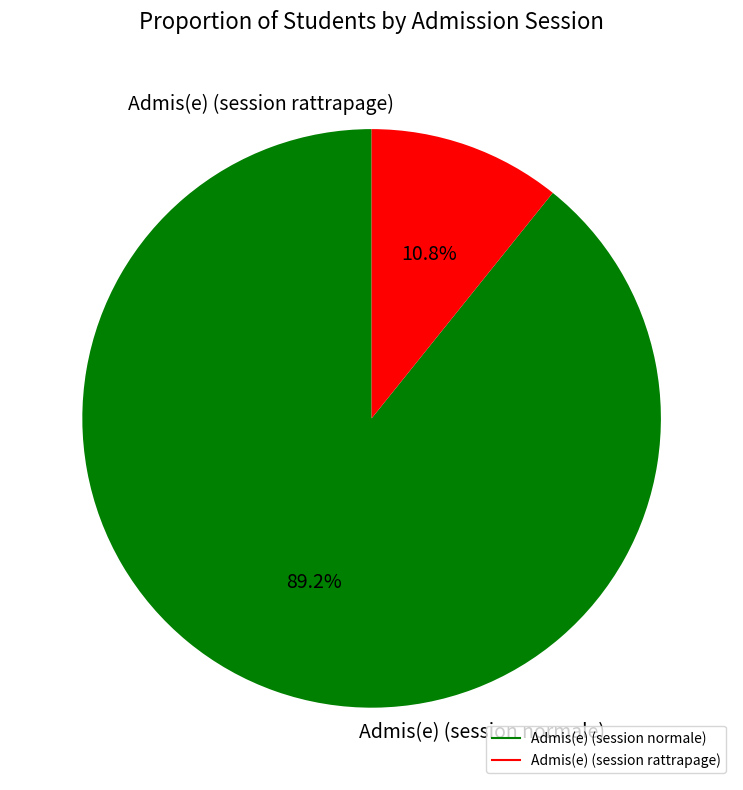

To the nearest percent, what is the average slice percentage?

50%